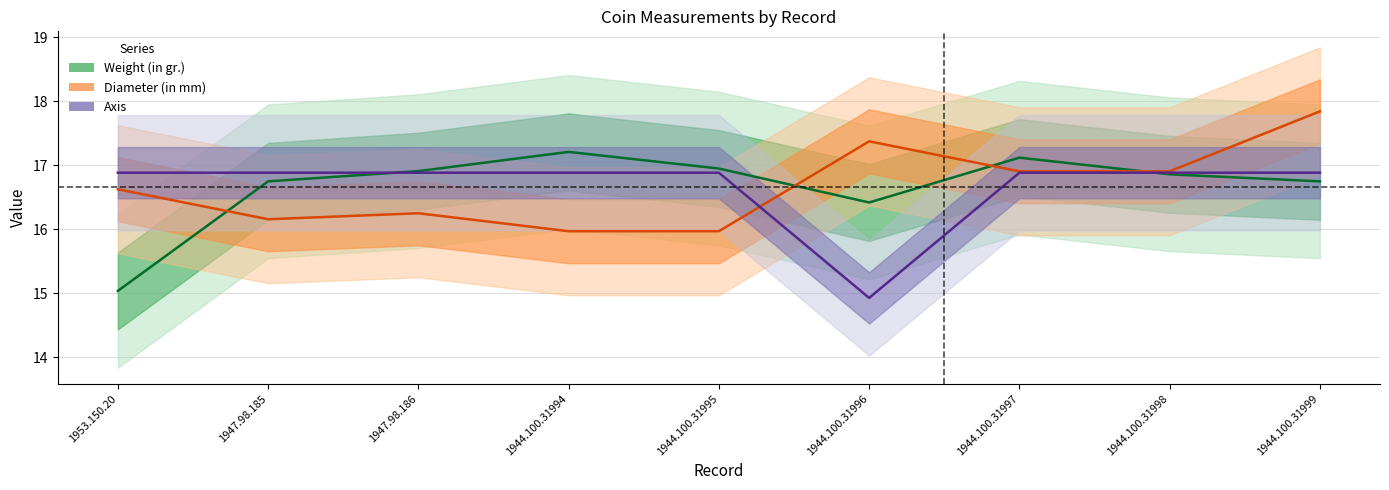

How many times do Weight (in gr.) and Axis cross each other?

2